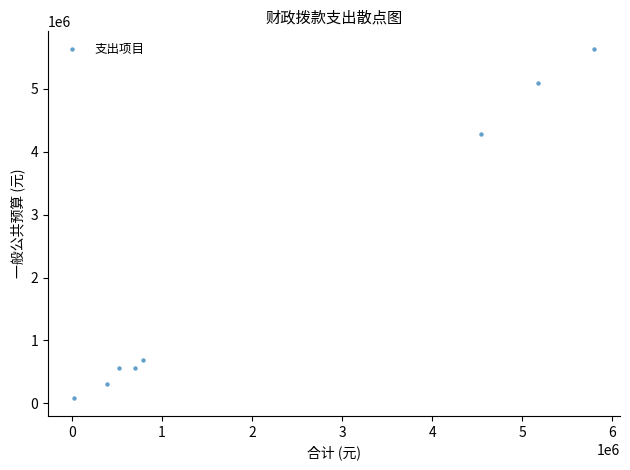

What is the average X value?

2244426.3